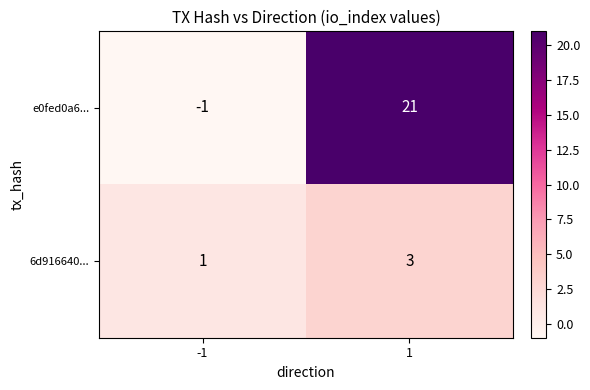

What is the approximate value of 6d916640... at 1?

3